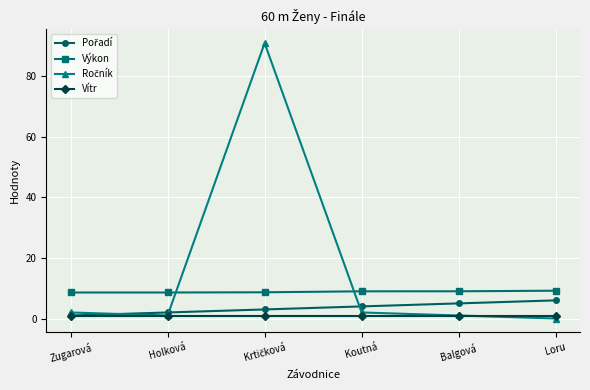

What is the average value of the Vítr series?

0.8